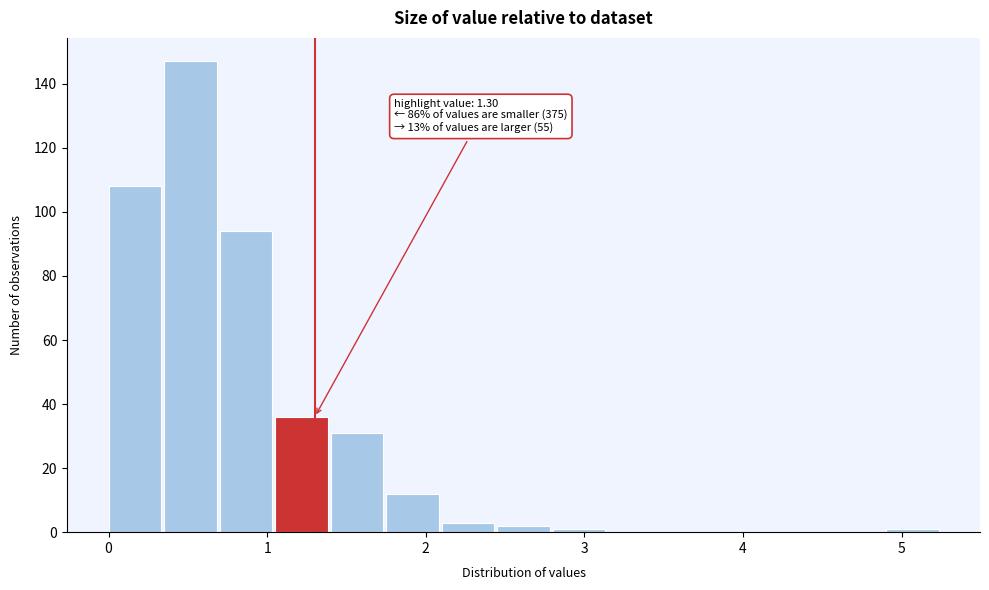

Read against the x-axis, roughly where is the centre of the tallest bar?

0.5